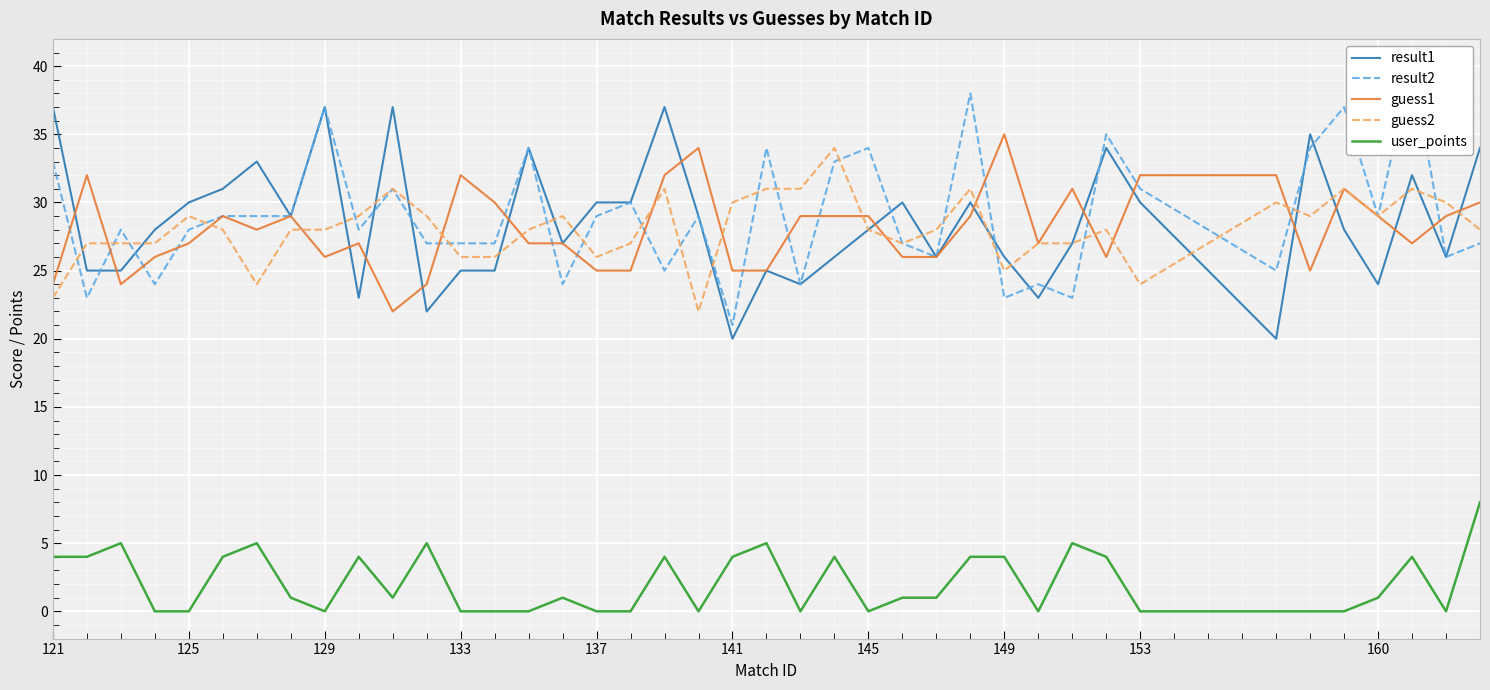

True or false: result1 has a value of 30 at 153.

True